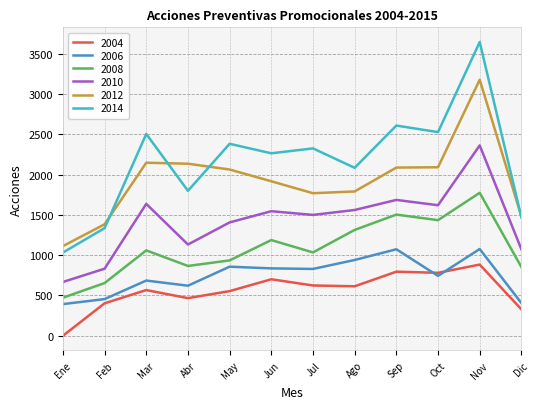

What is the approximate value of 2004 at Sep?

795